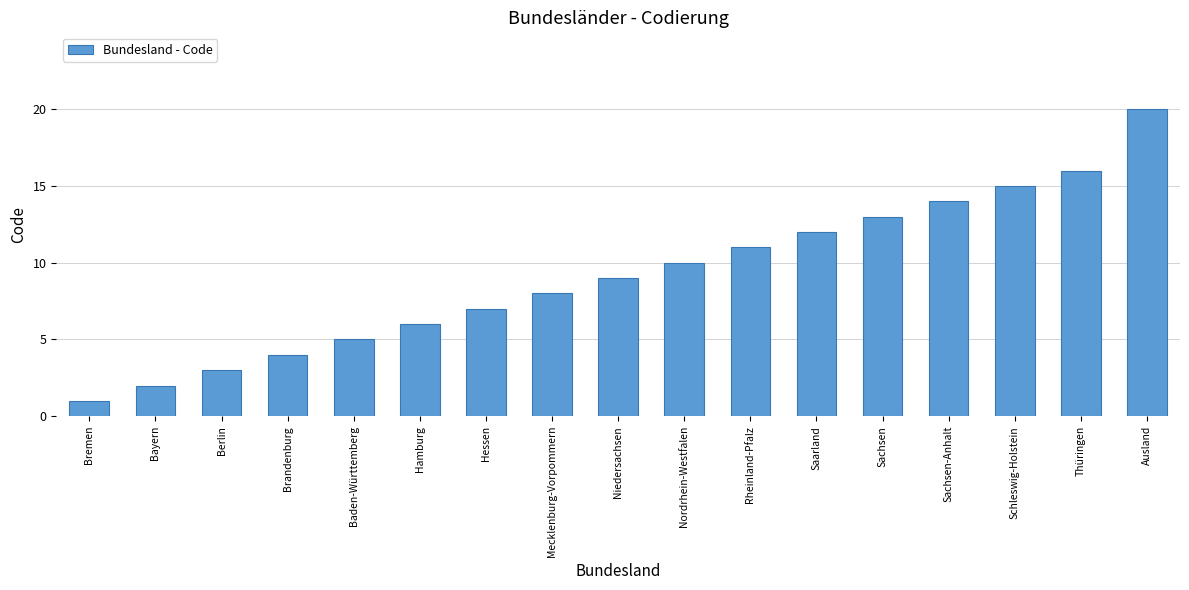

What is the difference between the values at Niedersachsen and Bayern?

7